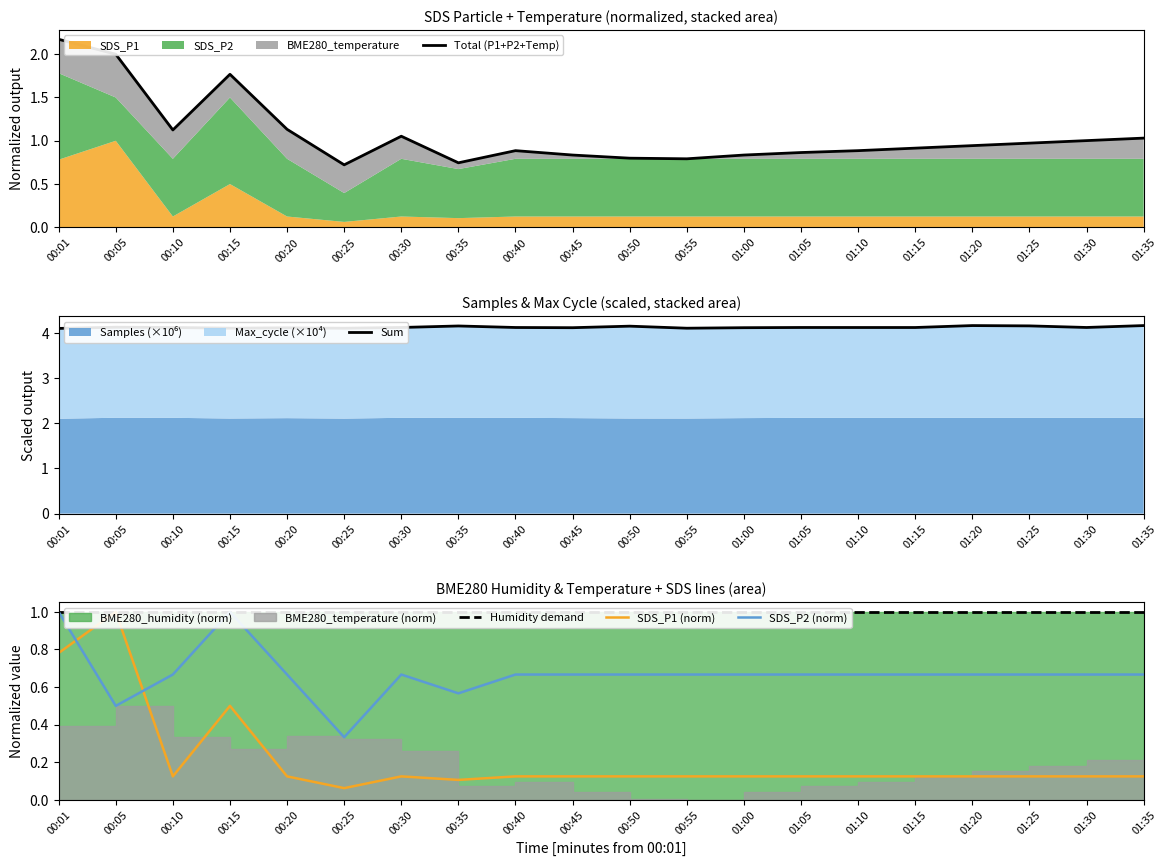

How many lines are shown in the chart?

5